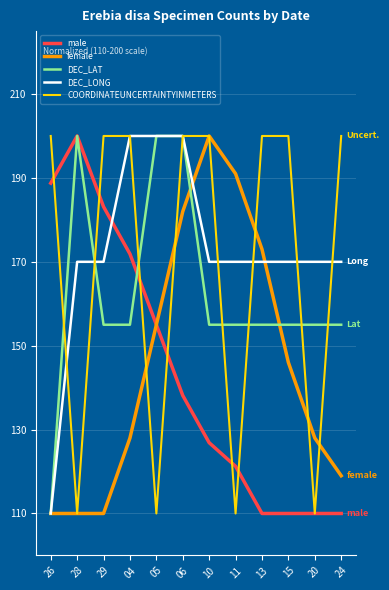

At which category is the sum across all series the highest?

06